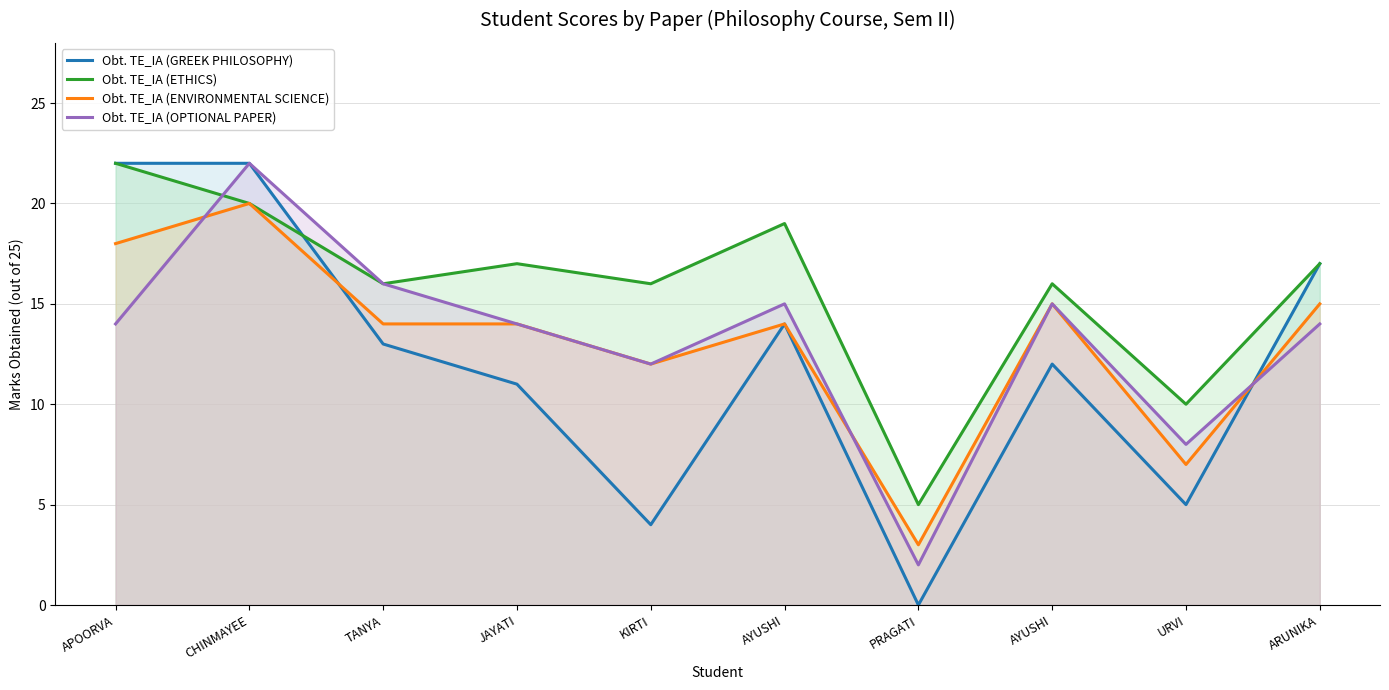

Which series has the widest spread of values?

Obt. TE_IA (GREEK PHILOSOPHY)